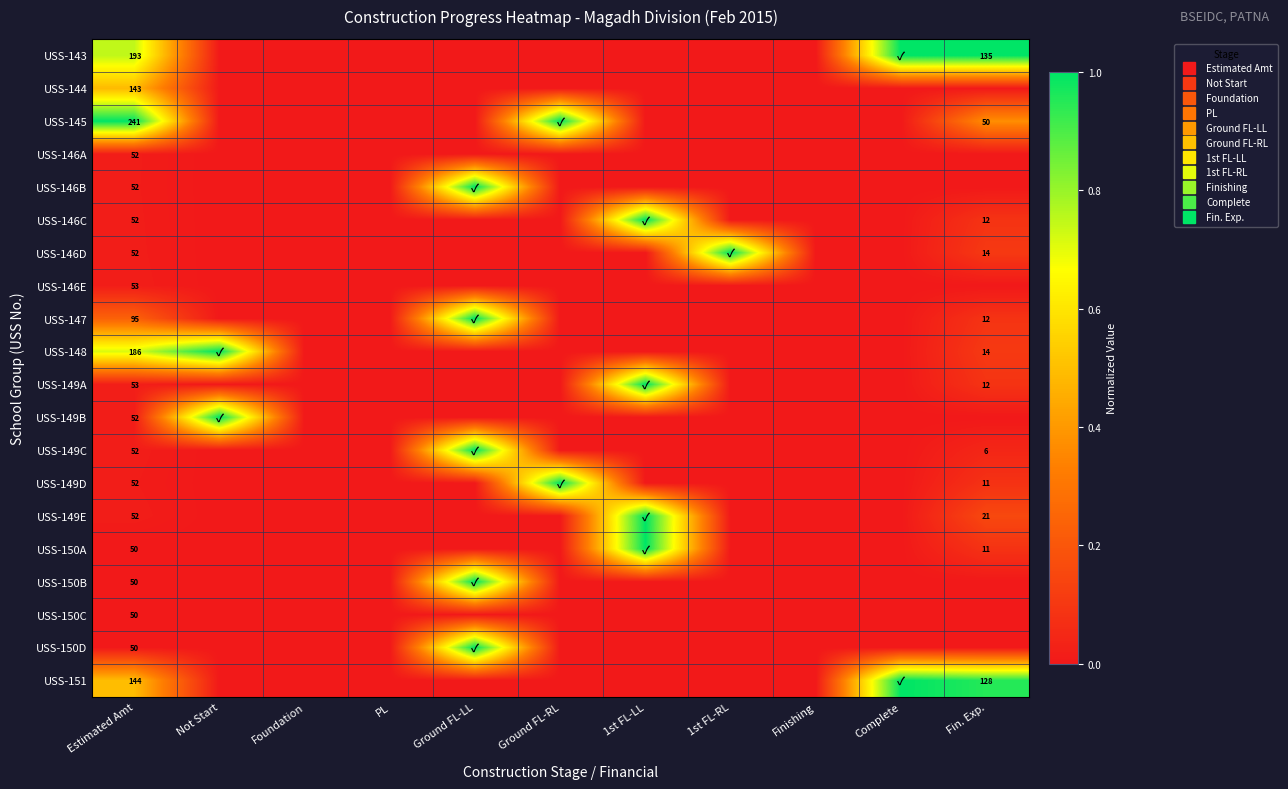

Is the value of USS-146C at Not Start greater than the value of USS-150B at Complete?

No